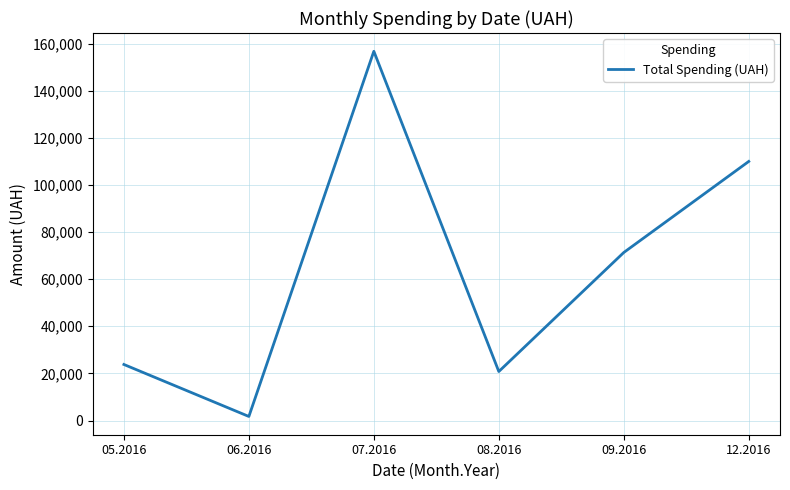

What is the smallest value displayed?

1735.0